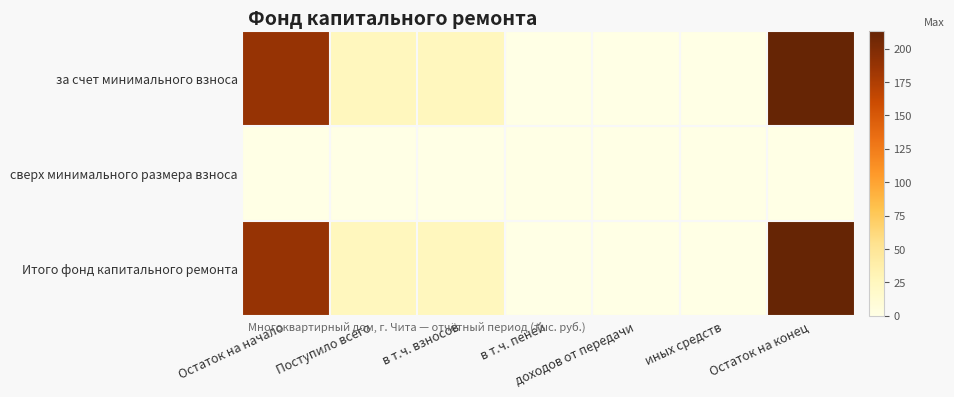

Count the number of categories in the chart.

7